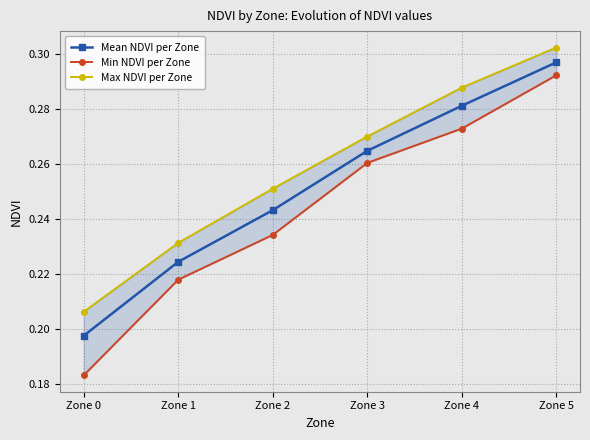

Is the value of Min NDVI per Zone at Zone 3 greater than the value of Mean NDVI per Zone at Zone 1?

Yes